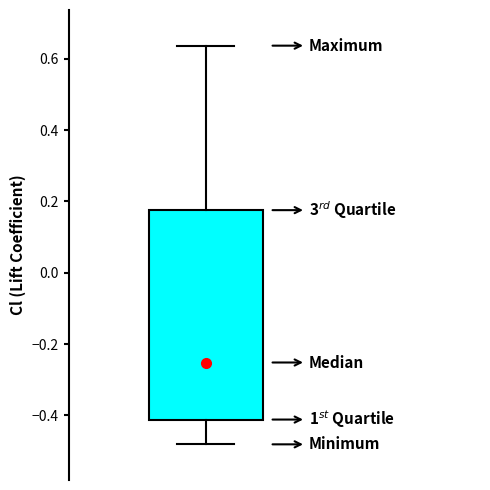

Transcribe this box plot: give where the median line is, the range the box spans, and where the two whiskers end, as read against the y-axis. The values are not printed on the chart, so give them approximately, as read against the axis.

median -0.26, box -0.42 to 0.18, whiskers -0.48 to 0.64